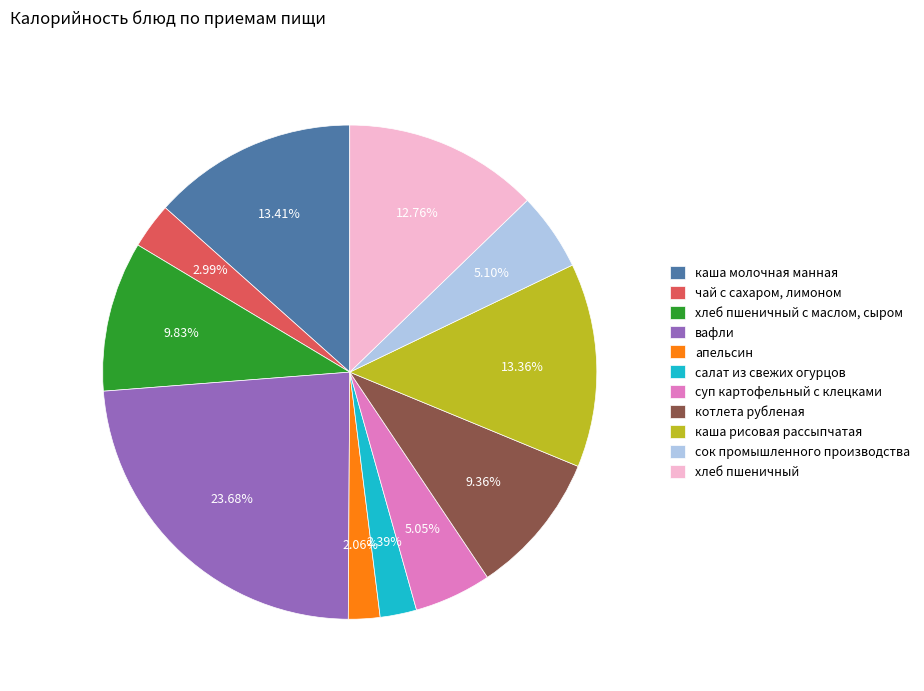

To the nearest percent, what is the difference between the хлеб пшеничный and вафли slice percentages?

11%